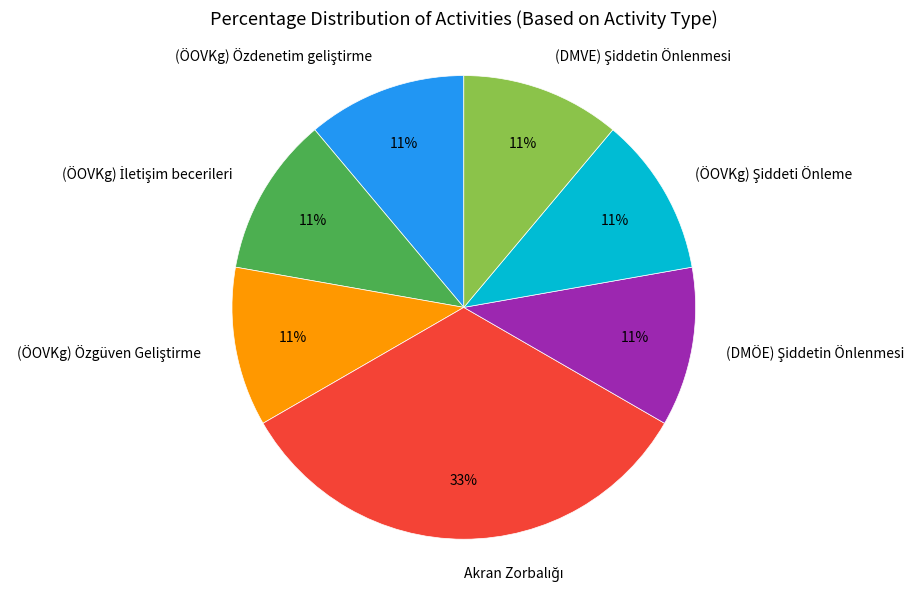

How many segments does this pie chart have?

7